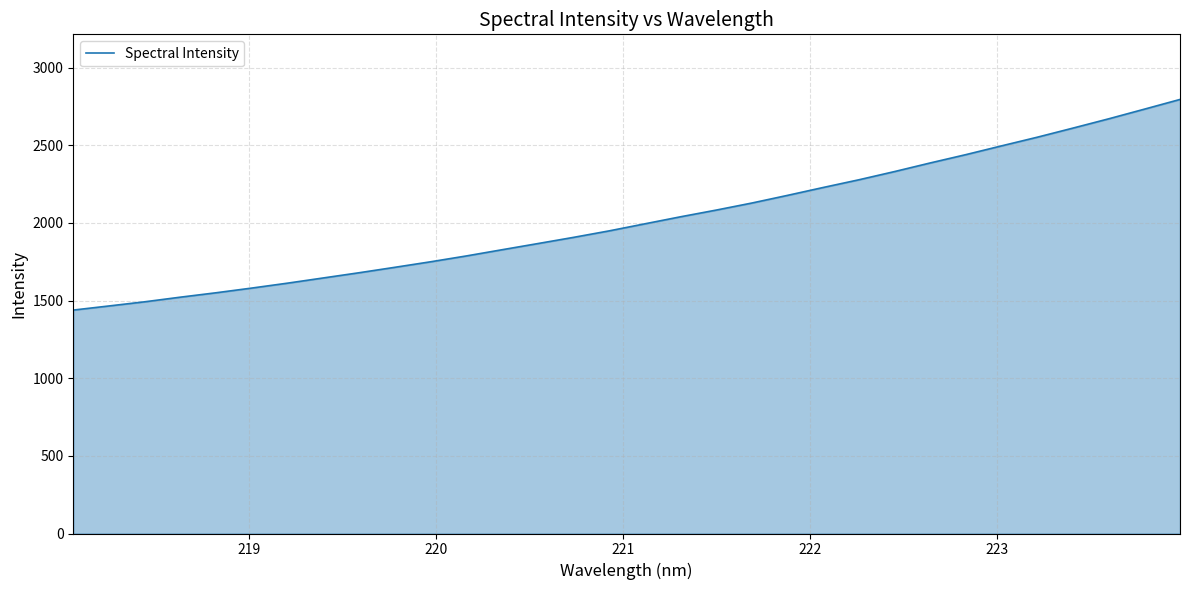

What is the difference between the maximum and minimum values?

1356.4